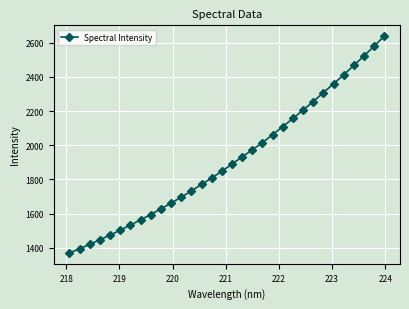

What is the value of the 5th point from the left?

1474.0